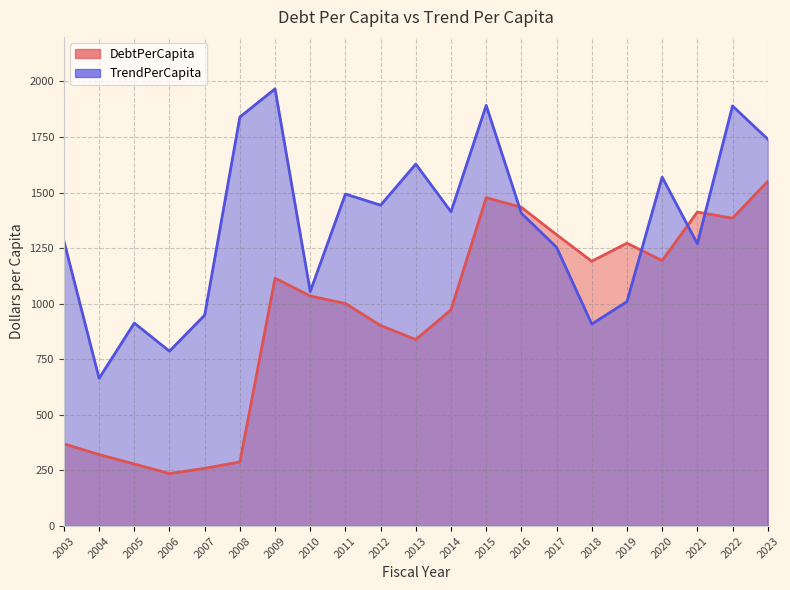

How many interior local peaks does the DebtPerCapita series have?

4